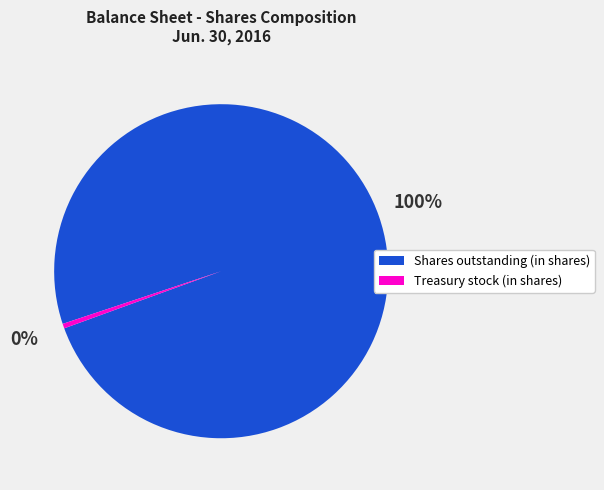

What percentage is the Shares outstanding (in shares) slice, to the nearest percent?

100%